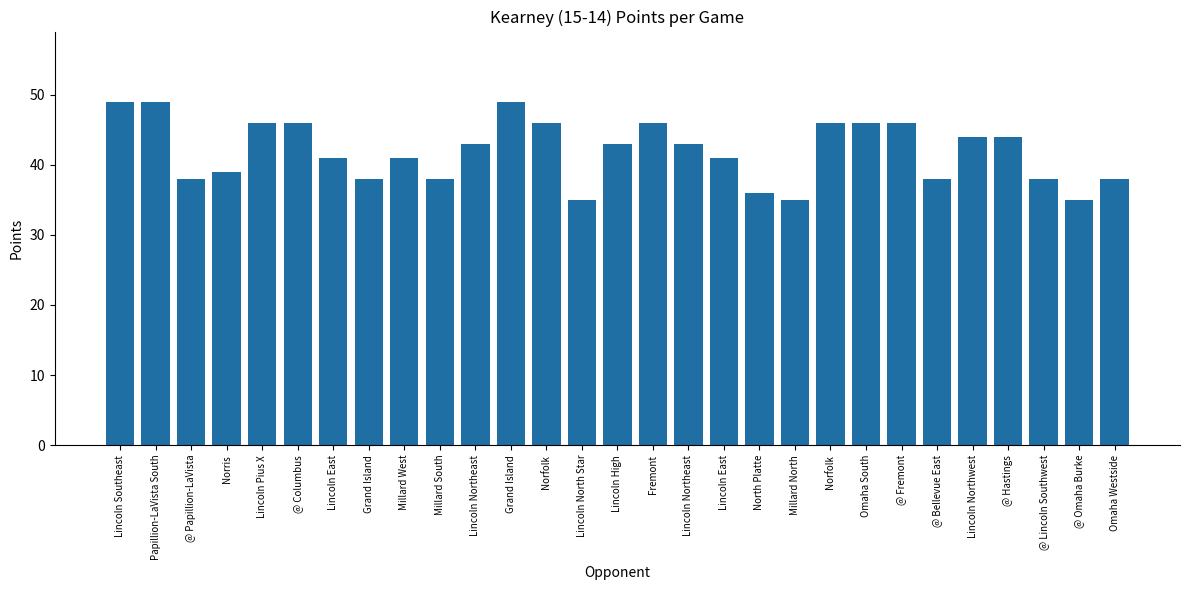

How many bars are there in total?

29